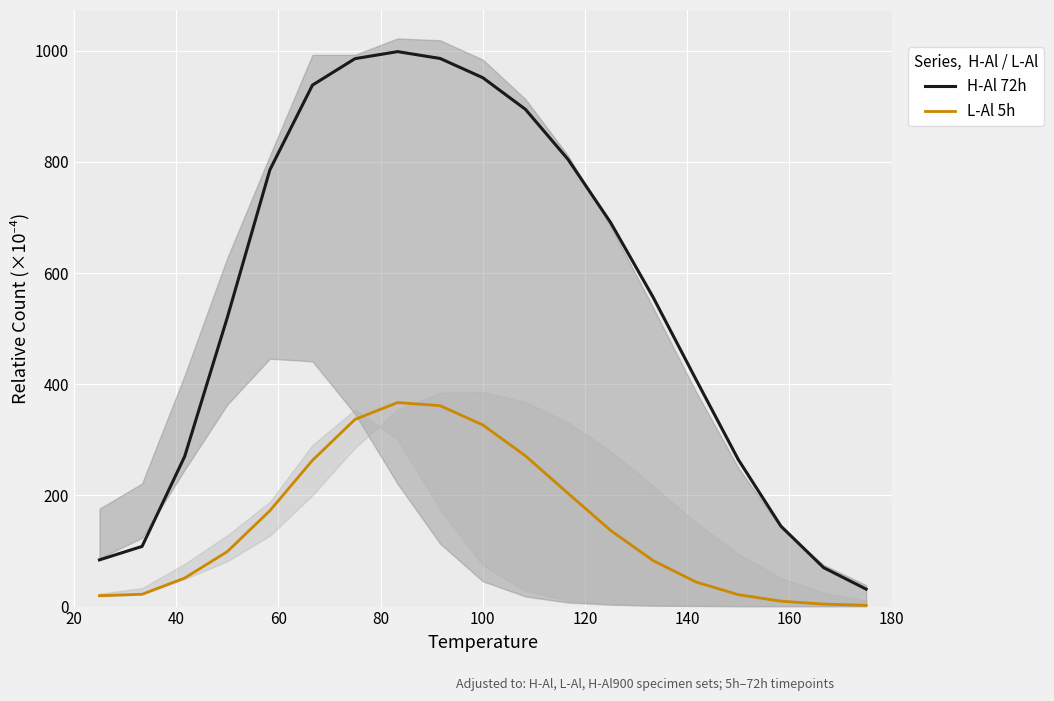

Count the number of categories in the chart.

19